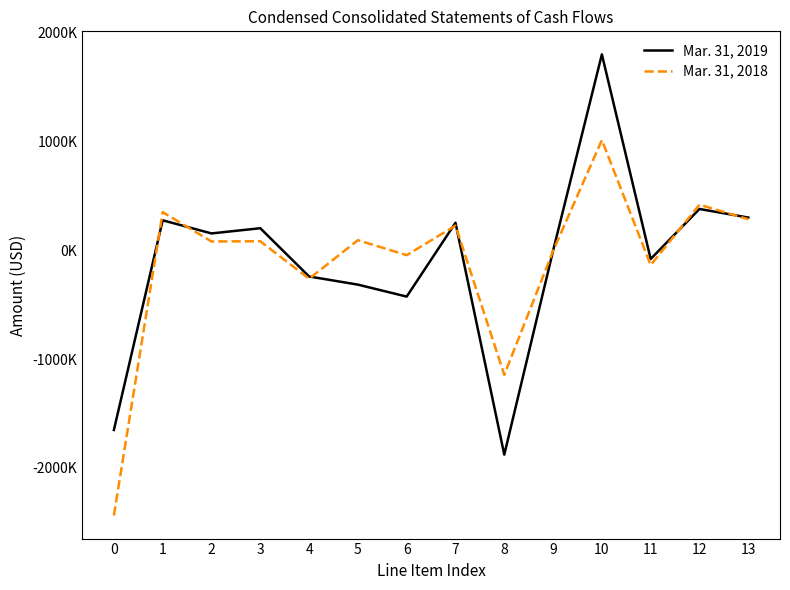

Reading right to left, transcribe all the data shown in this chart.

Mar. 31, 2019: 13=302000	12=381000	11=-79000	10=1803000	9=-3000	8=-1879000	7=254000	6=-425000	5=-315000	4=-240000	3=204000	2=156000	1=277000	0=-1652000
Mar. 31, 2018: 13=286000	12=421000	11=-135000	10=1015000	9=-5000	8=-1145000	7=228000	6=-44000	5=94000	4=-261000	3=84000	2=82000	1=352000	0=-2439000